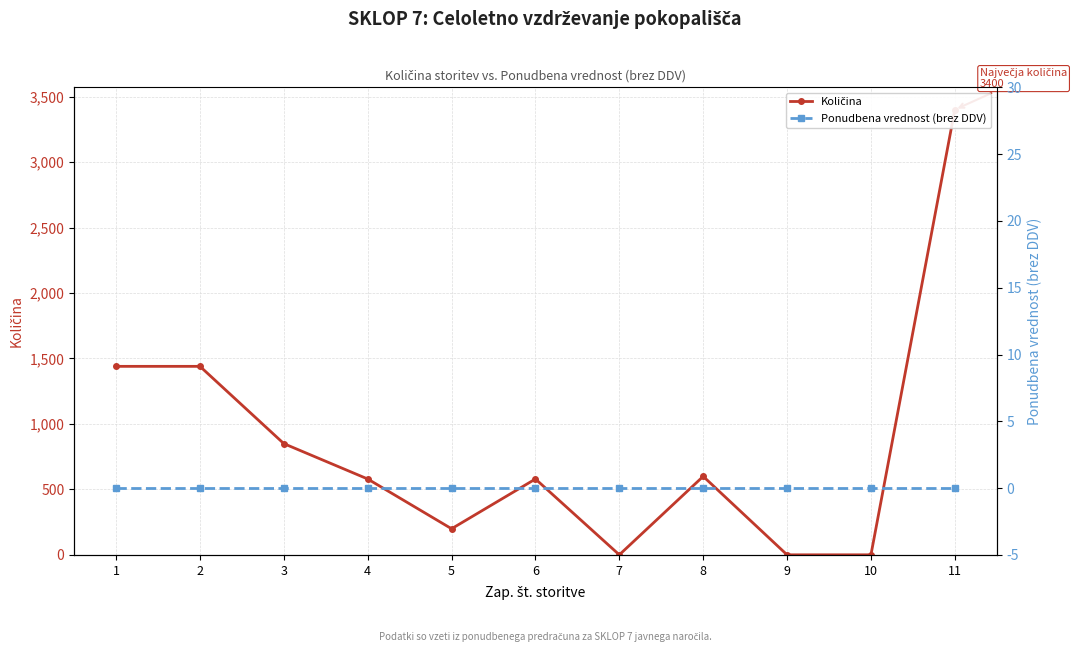

Is the value of Količina at 7 greater than the value of Ponudbena vrednost (brez DDV) at 5?

Yes